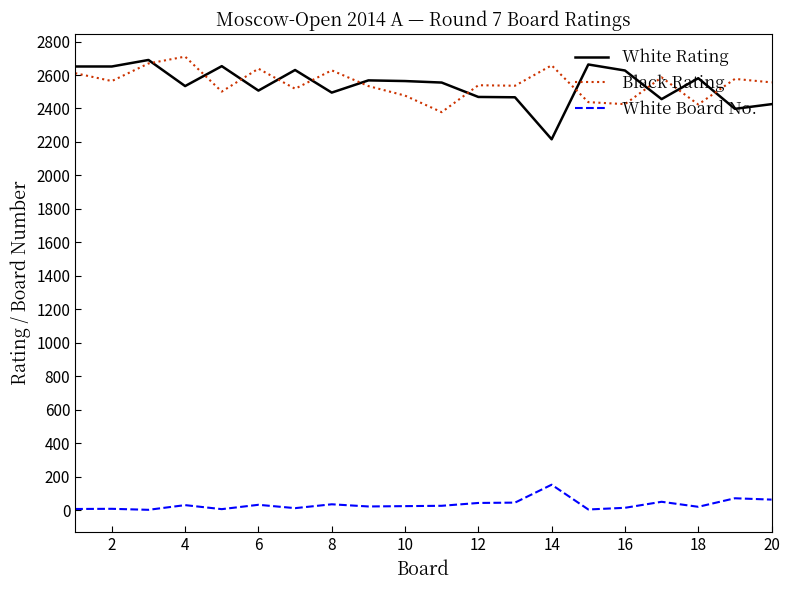

In White Board No., how many points are lower than both neighbors (excluding endpoints)?

6